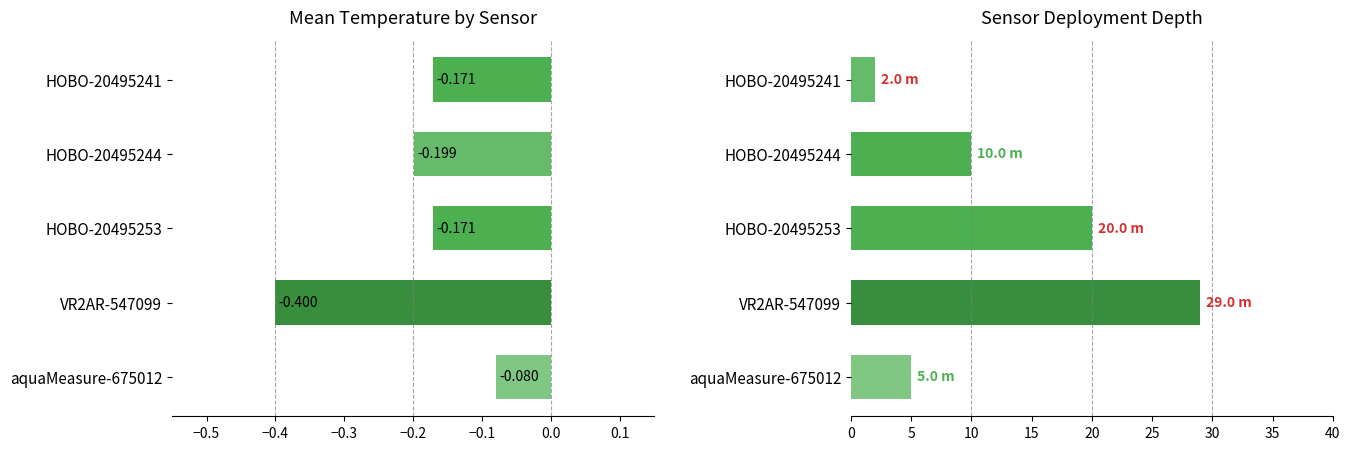

Rank the series by their maximum value, from lowest to highest.

Mean Temperature (°C), Depth (m)